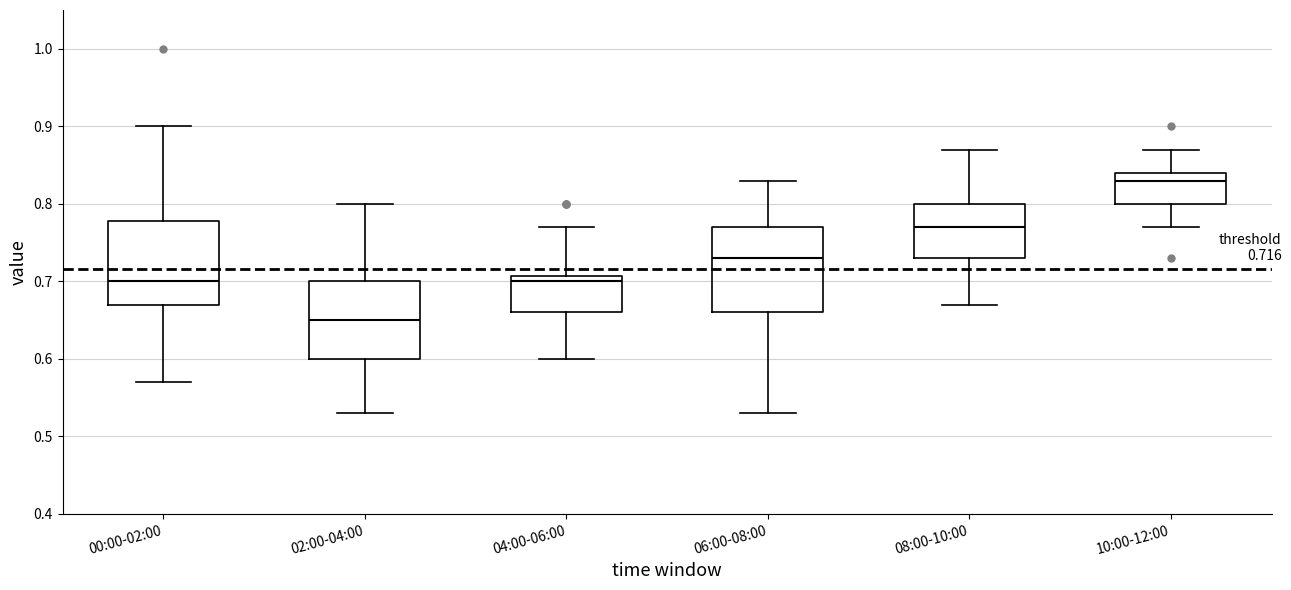

Which box's median line is the highest?

10:00-12:00